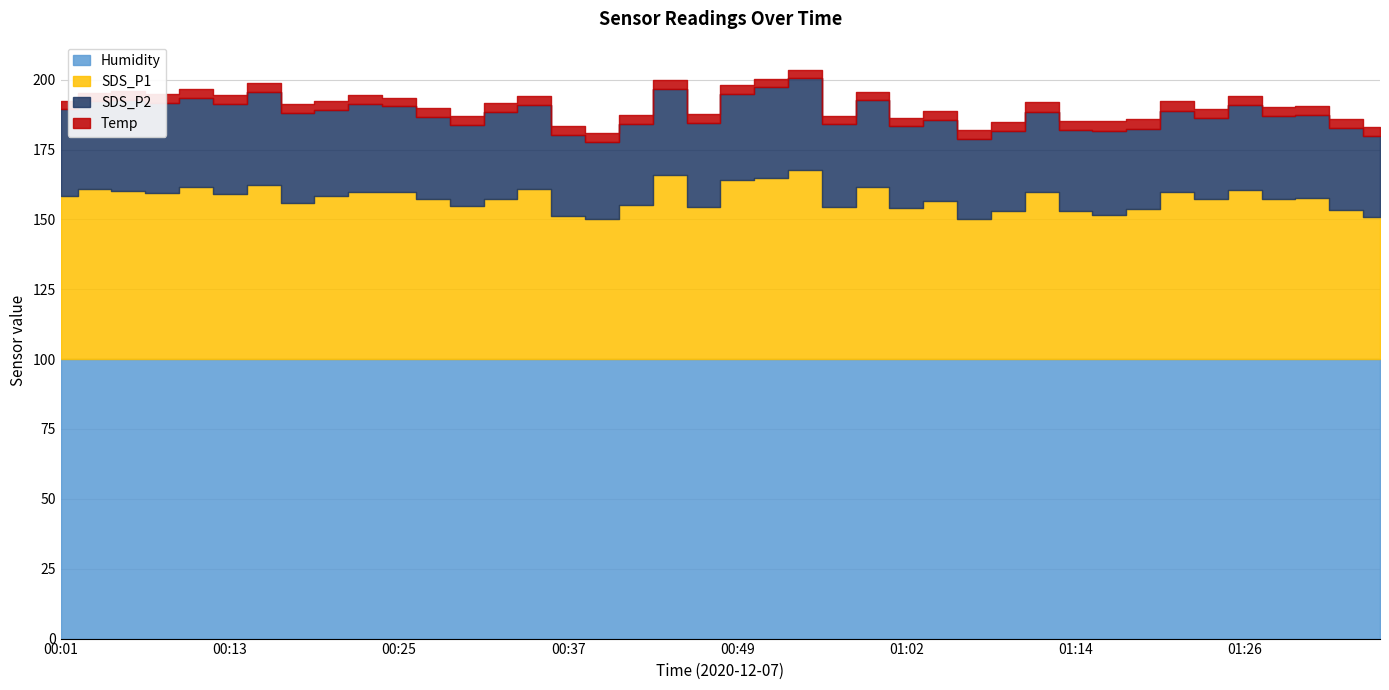

Reading right to left, list all the values displayed in this chart.

SDS_P1: 51.1	53.6	57.8	57.3	60.6	57.4	59.9	53.9	51.8	53.0	59.9	53.0	50.3	56.8	54.2	61.7	54.7	67.9	64.8	64.1	54.5	65.9	55.2	50.2	51.3	61.0	57.5	54.8	57.2	60.1	59.9	58.4	56.1	62.6	59.3	61.8	59.6	60.4	61.0	58.5
SDS_P2: 28.7	29.3	29.7	29.8	30.4	29.0	29.2	28.7	29.9	28.9	28.8	28.8	28.4	28.9	29.2	31.1	29.6	32.6	32.5	31.0	30.2	30.9	29.1	27.5	28.9	30.1	30.9	29.1	29.7	30.5	31.4	31.0	32.2	33.1	32.2	31.9	32.1	32.4	31.4	31.1
Temp: 3.3	3.3	3.3	3.2	3.3	3.3	3.4	3.4	3.5	3.4	3.4	3.3	3.3	3.2	3.1	2.9	2.9	3.0	3.2	3.1	3.2	3.3	3.3	3.3	3.2	3.2	3.2	3.2	3.2	3.1	3.2	3.2	3.2	3.2	3.2	3.2	3.1	3.1	3.1	3.0
Humidity: 99.9	99.9	99.9	99.9	99.9	99.9	99.9	99.9	99.9	99.9	99.9	99.9	99.9	99.9	99.9	99.9	99.9	99.9	99.9	99.9	99.9	99.9	99.9	99.9	99.9	99.9	99.9	99.9	99.9	99.9	99.9	99.9	99.9	99.9	99.9	99.9	99.9	99.9	99.9	99.9